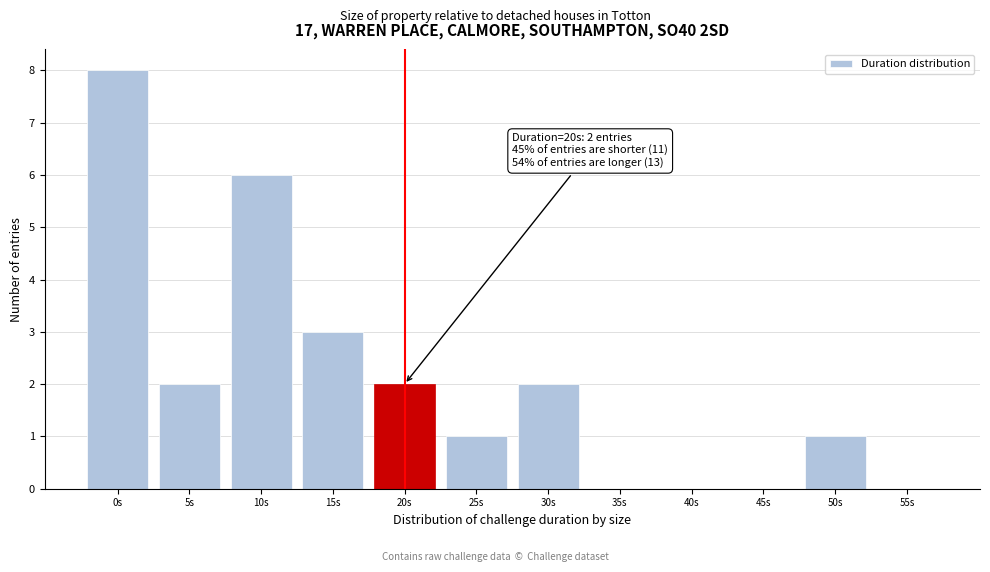

Reading right to left, what are all the values shown in this chart?

55s=0	50s=1	45s=0	40s=0	35s=0	30s=2	25s=1	20s=2	15s=3	10s=6	5s=2	0s=8